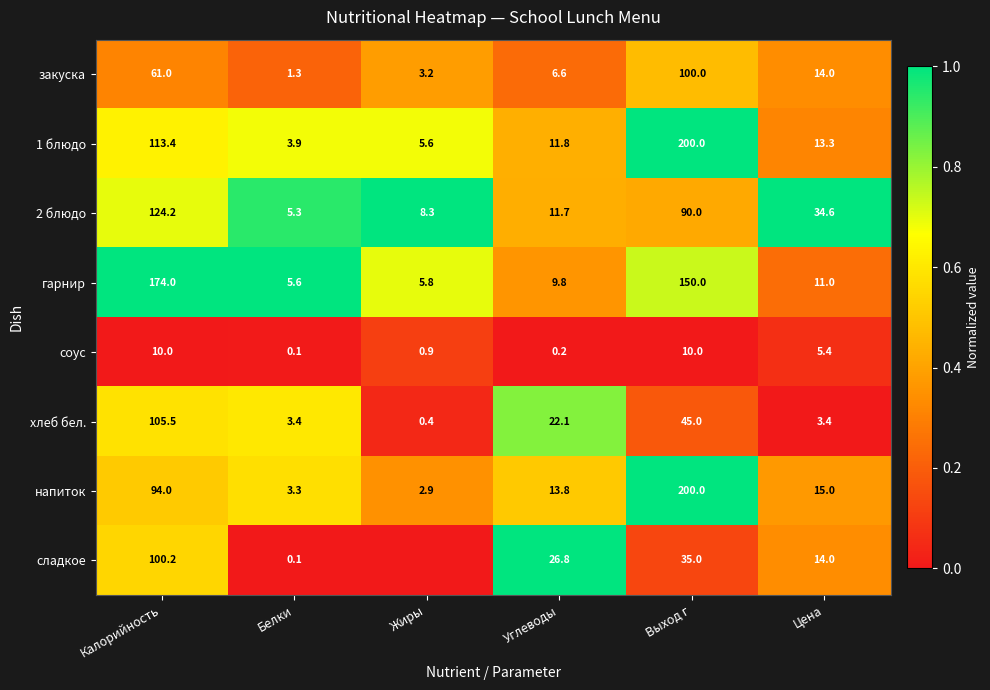

What is the difference between the highest and lowest values at Выход г?

190.0